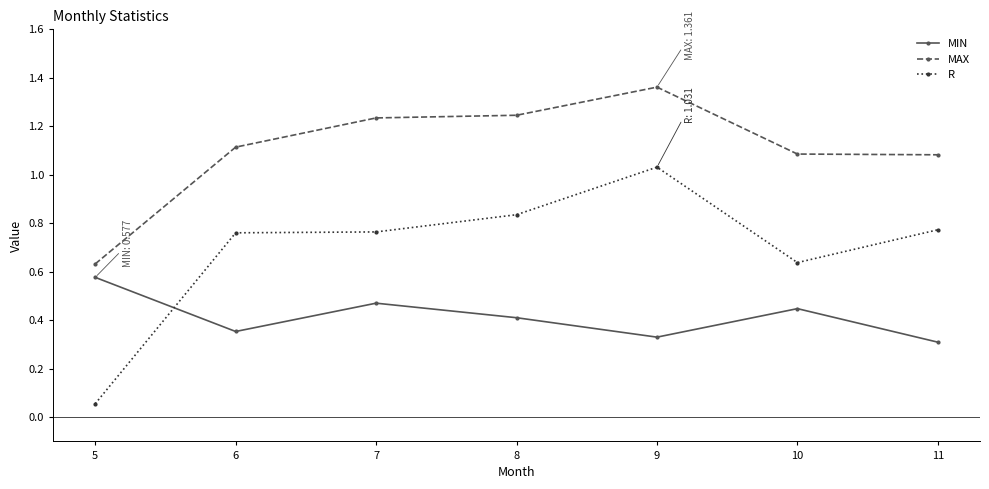

Which series has the largest range (max minus min)?

R